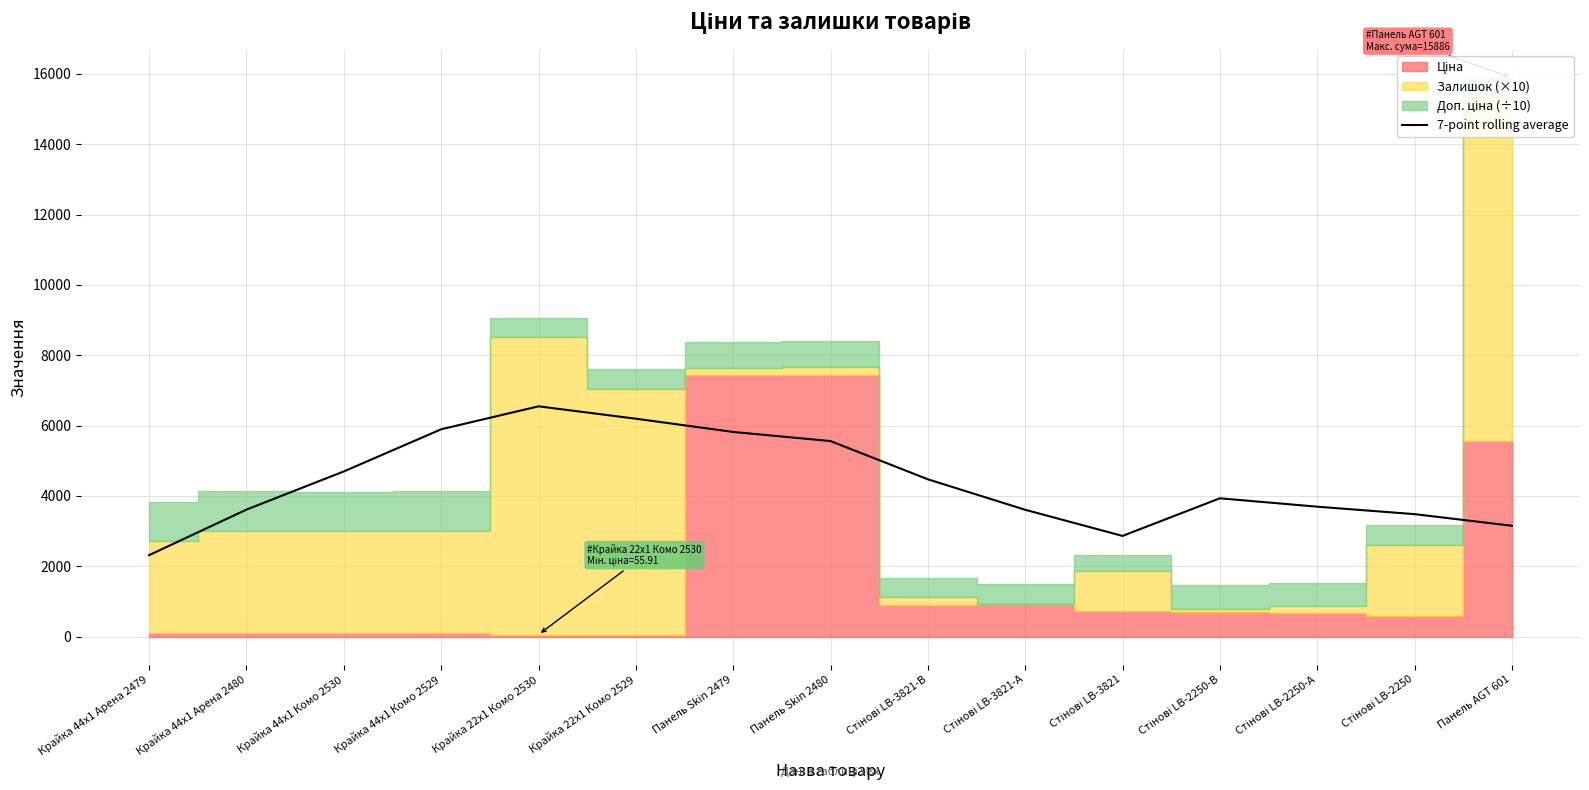

What is the label of the 10th point from the left?

Стінові LB-3821-А